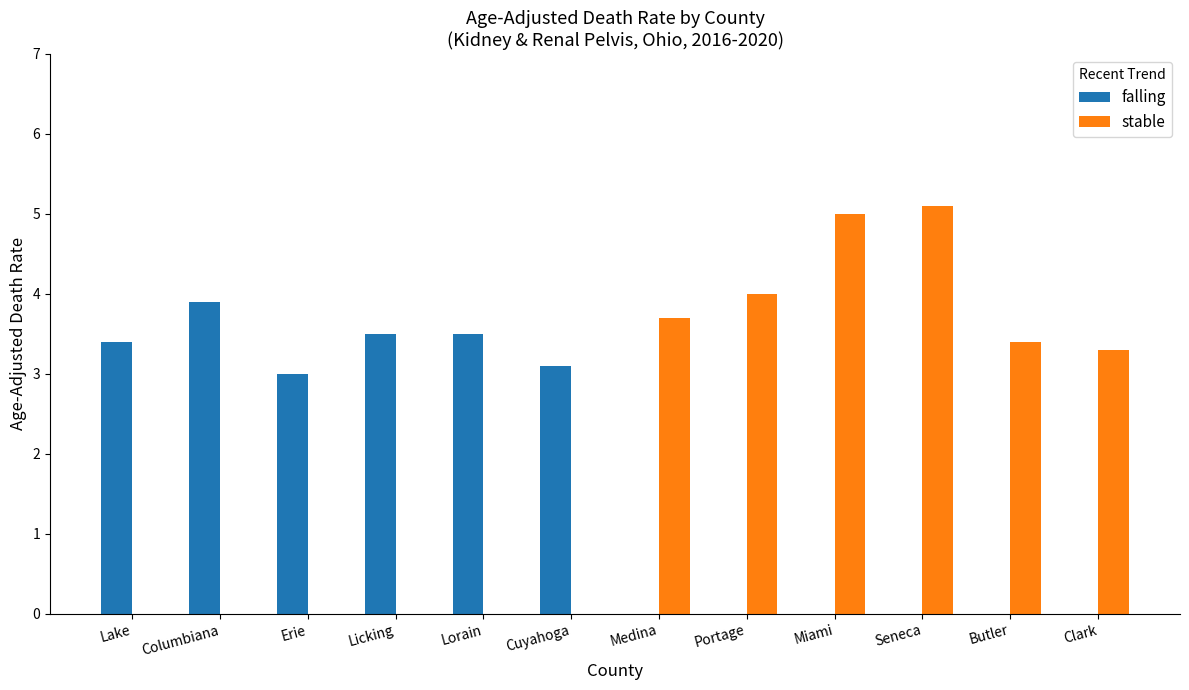

Does the chart contain stacked bars?

No